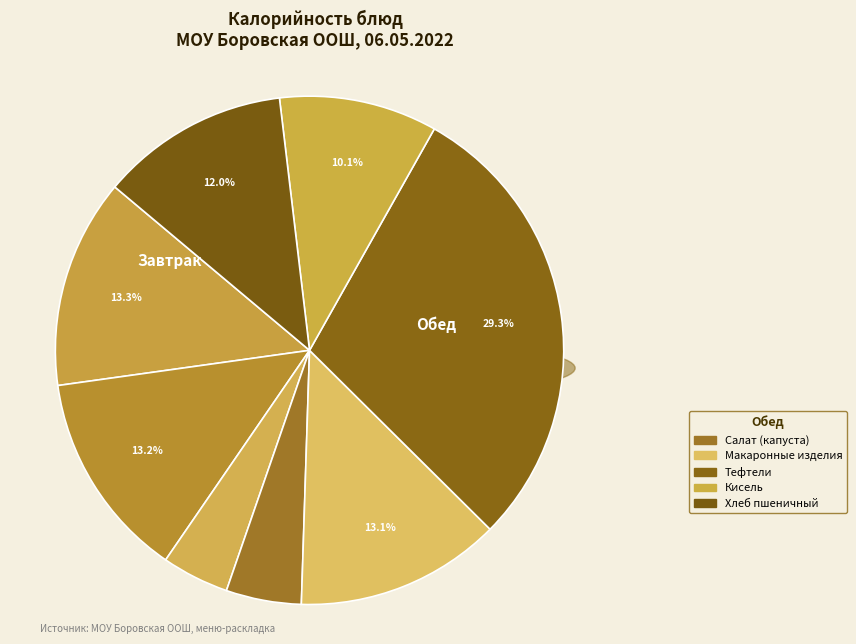

Is the sum of Тефтели and Пряник greater than half?

No